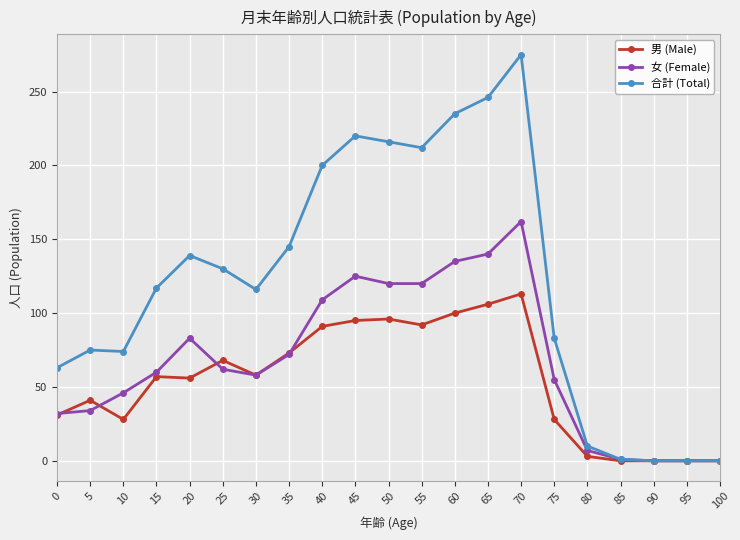

How many lines are shown in the chart?

3